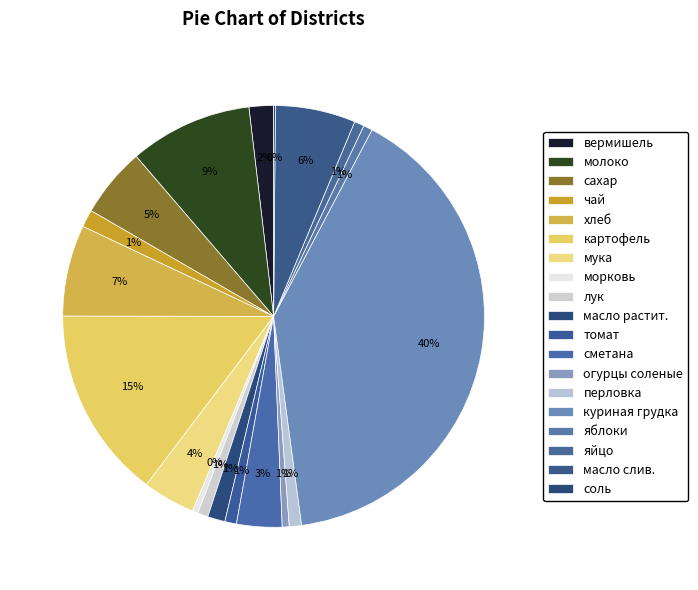

What is the change in value from сахар to масло растит.?

-375.8